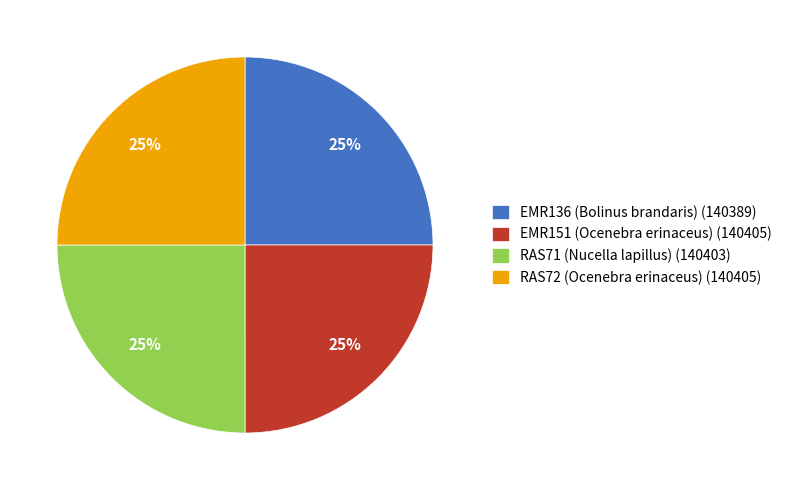

How many segments does this pie chart have?

4